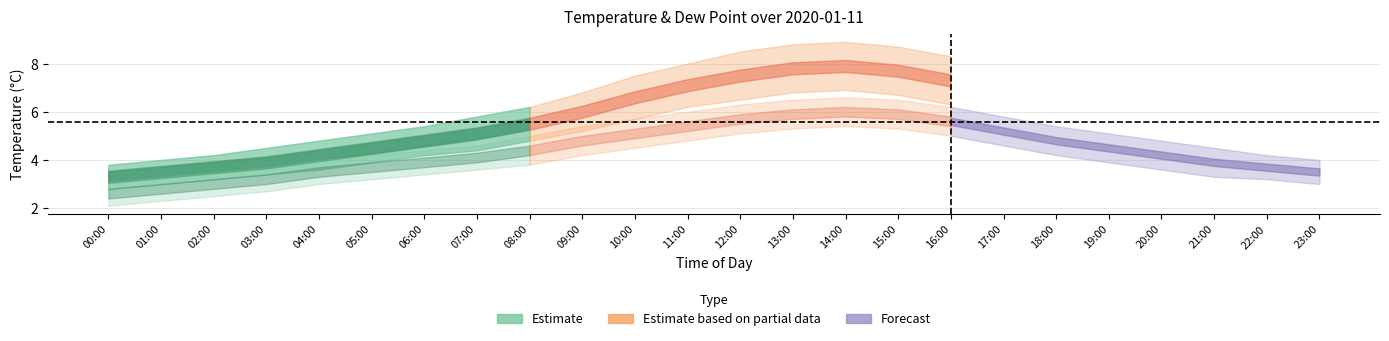

Between 01:00 and 10:00, which series saw the biggest shift?

temp_upper